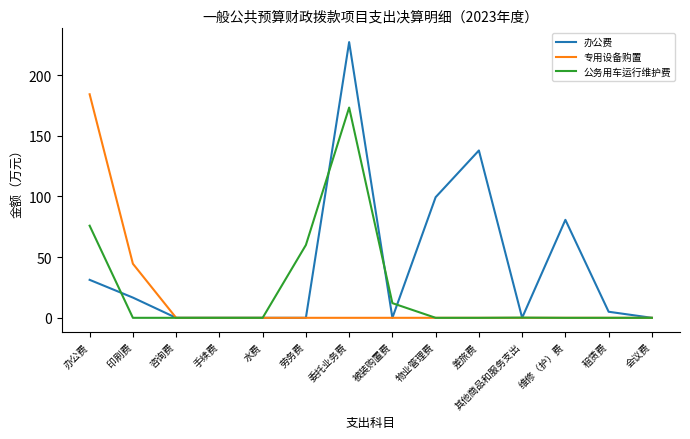

Where is 办公费 nearest to the value 113?

物业管理费